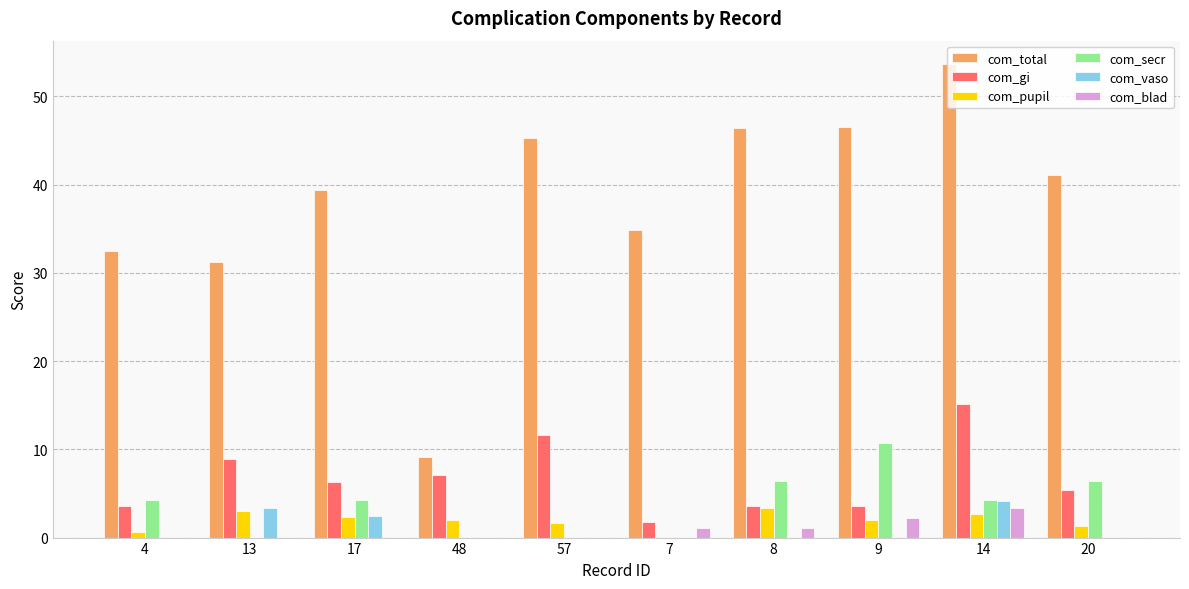

Is the value of com_vaso at 20 greater than the value of com_pupil at 57?

No